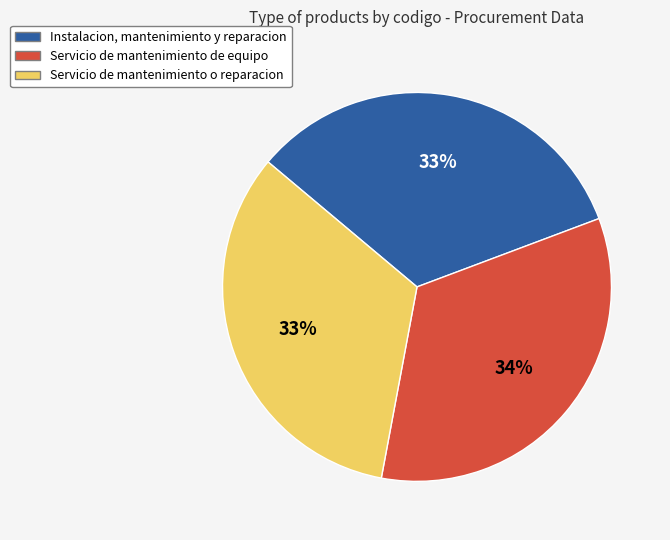

Is it true that Instalacion, mantenimiento y reparacion is 33% of the pie?

True